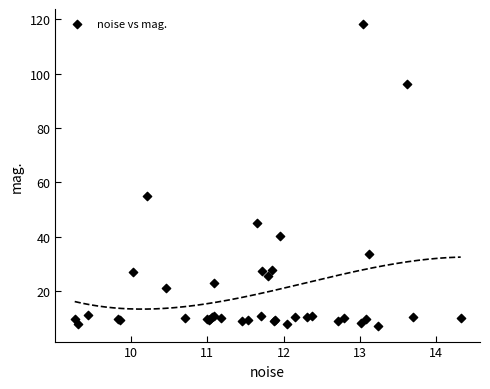

What Y value in the scatter plot is closest to 62?

55.0